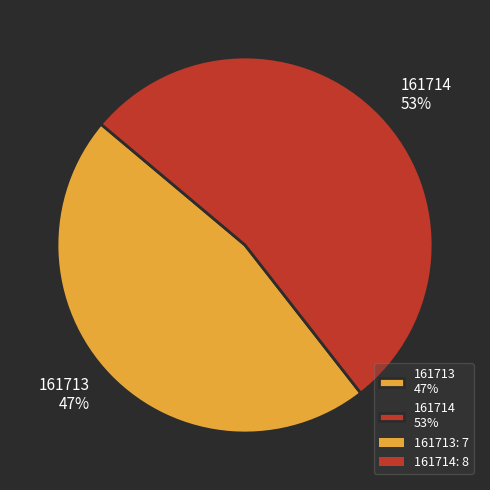

How many slices are in this pie chart?

2